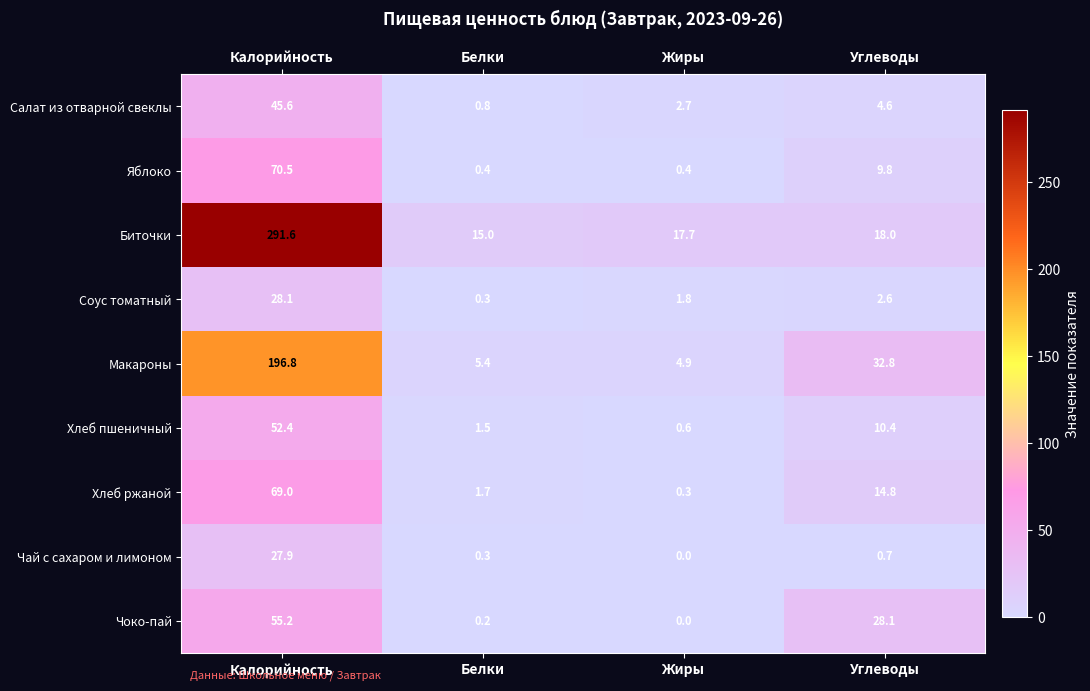

What is the approximate value of Макароны at Жиры?

4.9